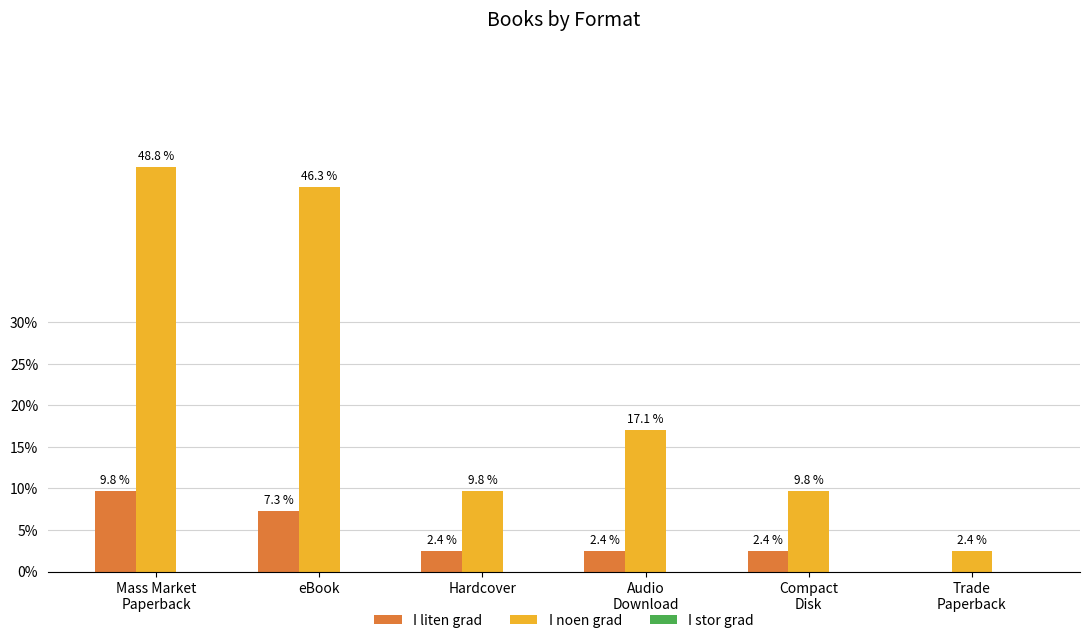

What is the greatest value displayed?

48.8